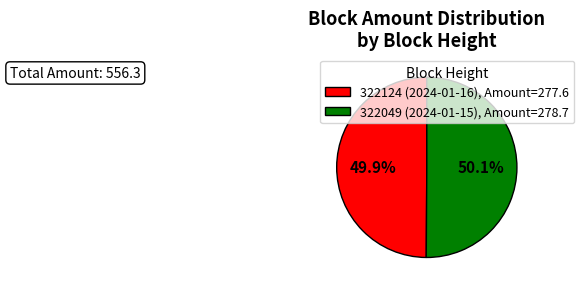

Approximately how many times larger is the value at 322049 (2024-01-15), Amount=278.7 compared to 322124 (2024-01-16), Amount=277.6?

1.0